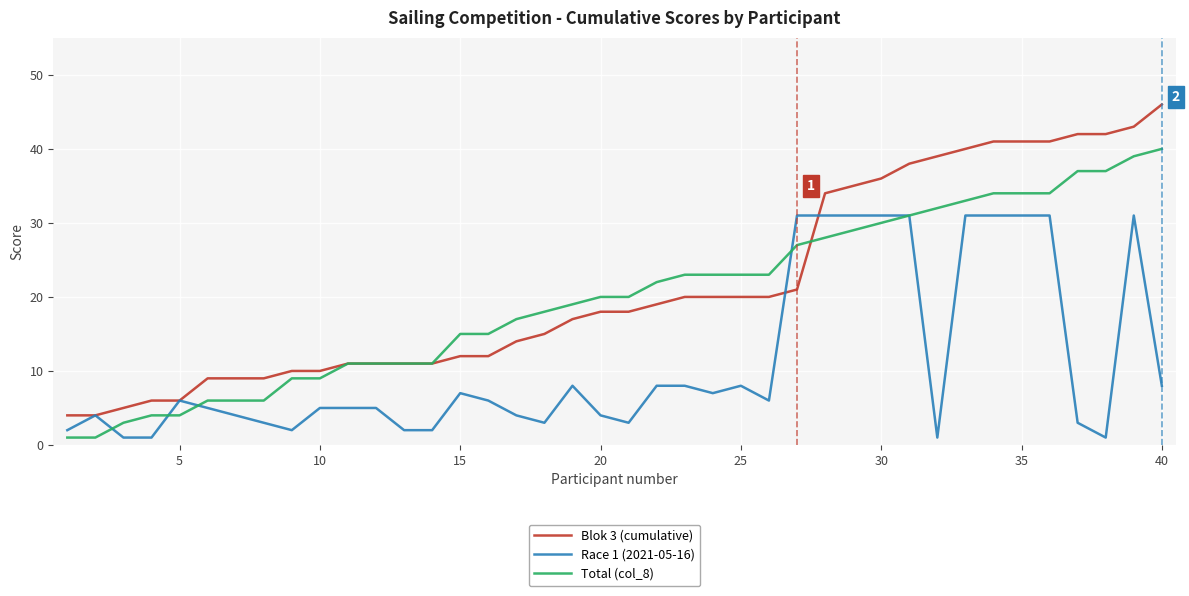

List the series in order of their peak value, lowest first.

Race 1 (2021-05-16), Total (col_8), Blok 3 (cumulative)